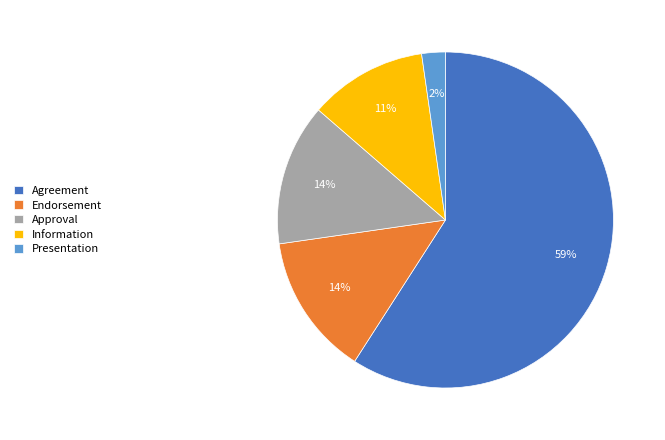

Is there any slice that represents more than half of the pie?

Yes